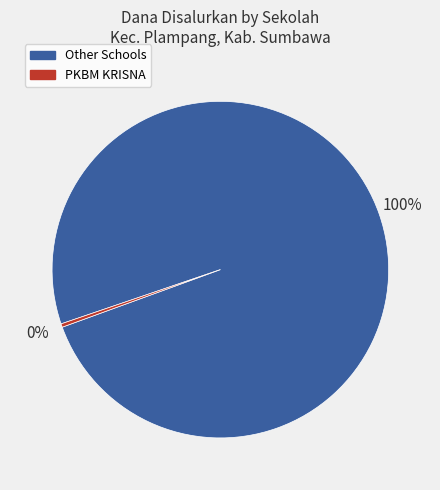

To the nearest percent, what percentage of the pie is Other Schools?

100%